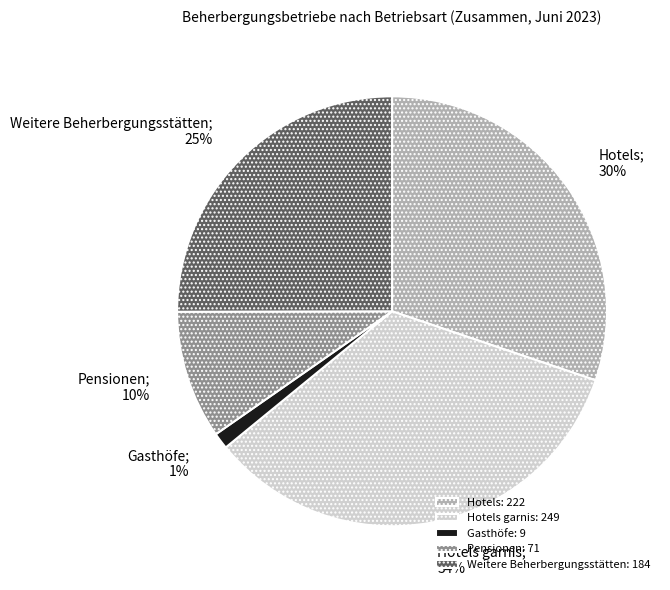

To the nearest percent, what is the difference between the largest and smallest slice percentages?

33%